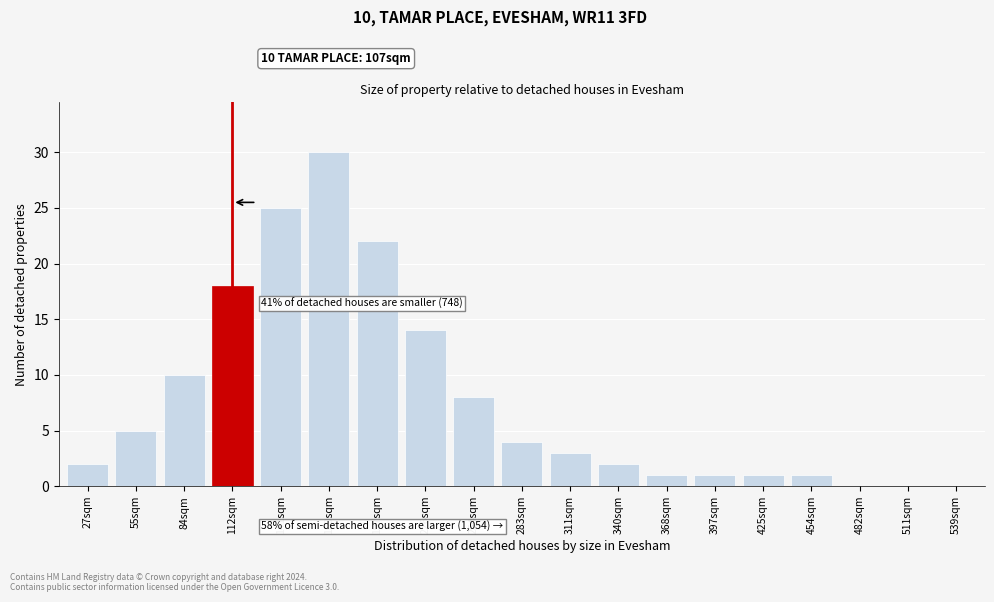

Reading left to right, list all the values displayed in this chart.

27sqm=2	55sqm=5	84sqm=10	112sqm=18	141sqm=25	169sqm=30	197sqm=22	226sqm=14	254sqm=8	283sqm=4	311sqm=3	340sqm=2	368sqm=1	397sqm=1	425sqm=1	454sqm=1	482sqm=0	511sqm=0	539sqm=0